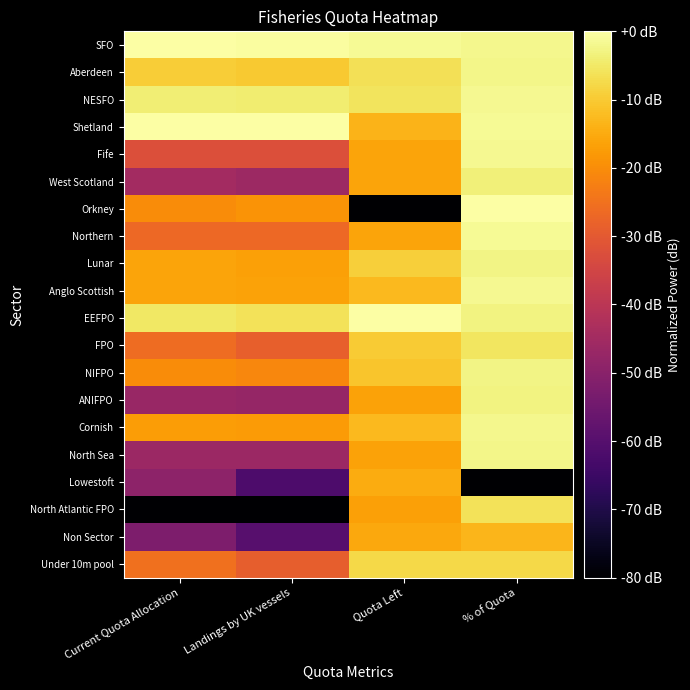

Which has a higher value, Current Quota Allocation or Quota Left?

Current Quota Allocation